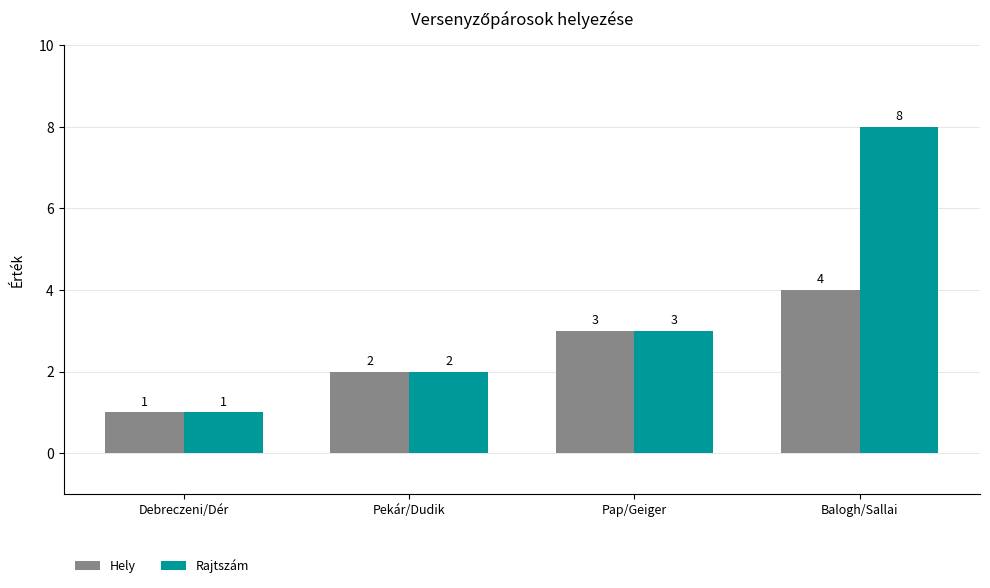

How many data points in Rajtszám are less than 3?

2